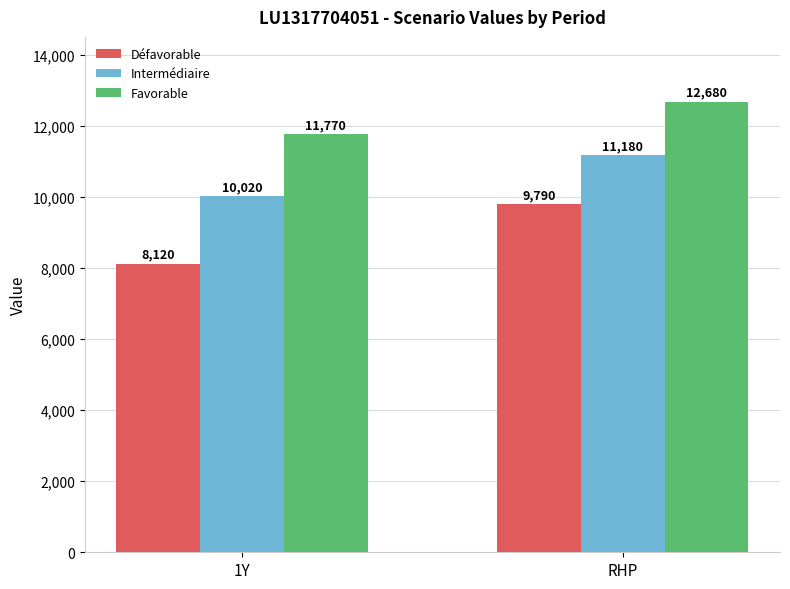

What is the sum of the Défavorable values at 1Y and RHP?

17910